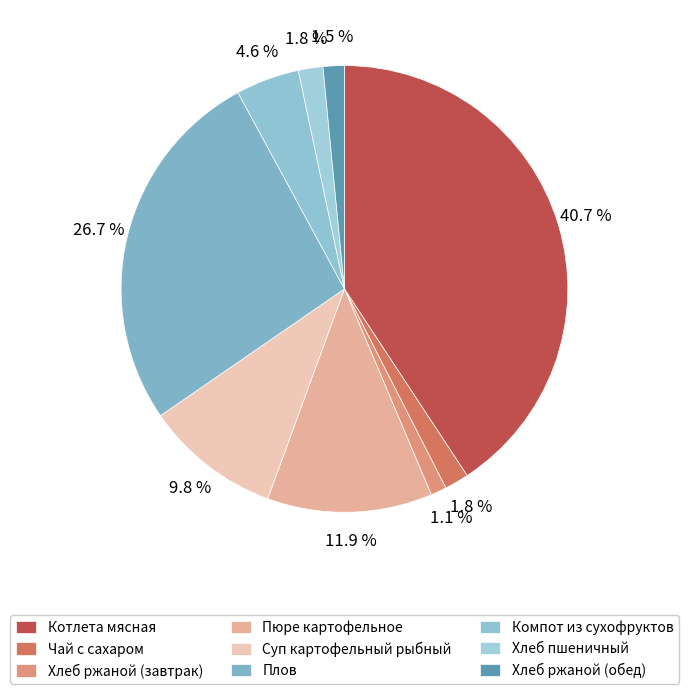

To the nearest percent, what portion does Чай с сахаром represent?

2%